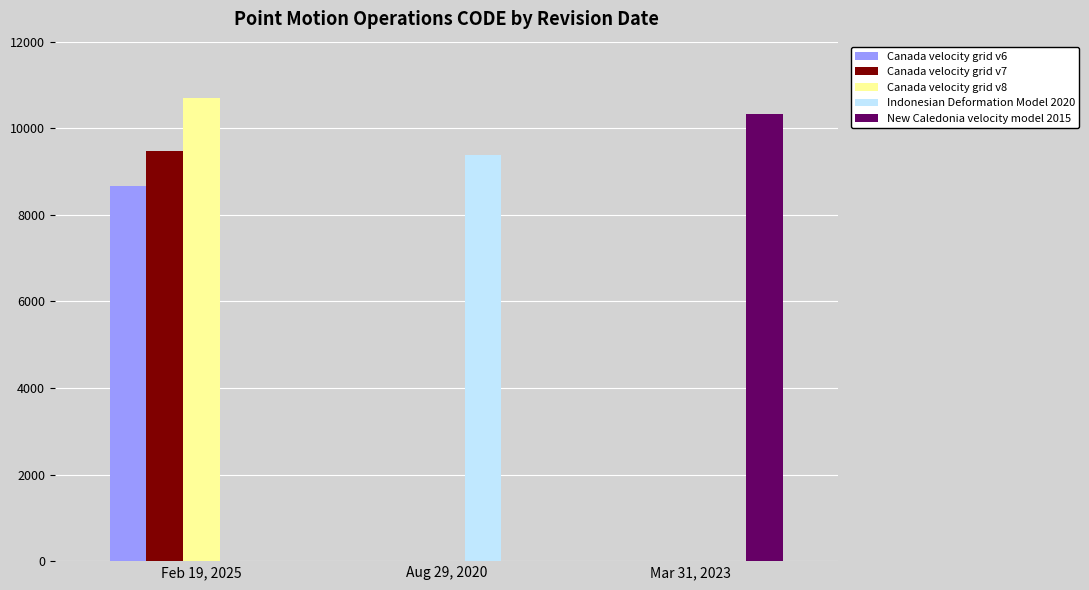

Are the bars horizontal?

No